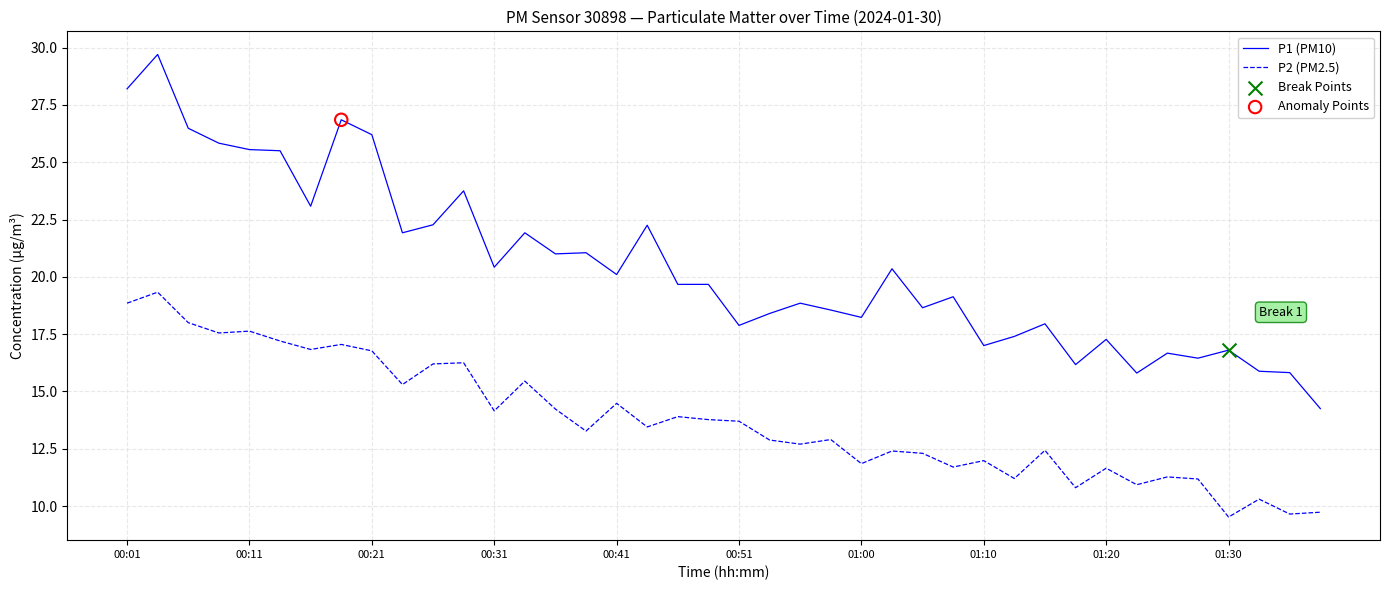

Which series has the largest total across all categories?

P1 (PM10)